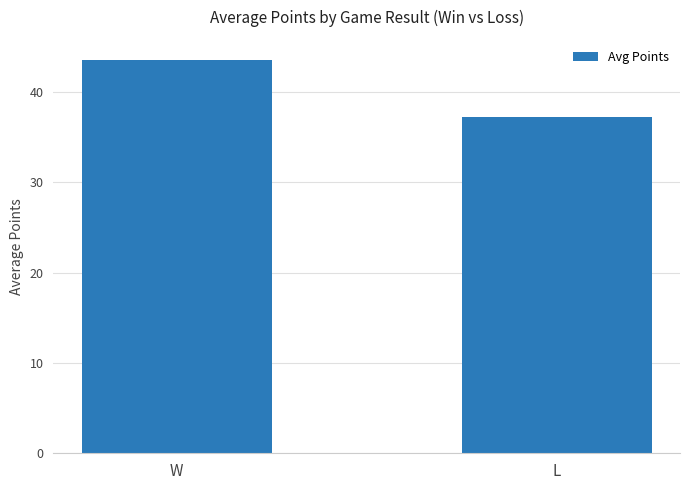

What position from the left is L?

2